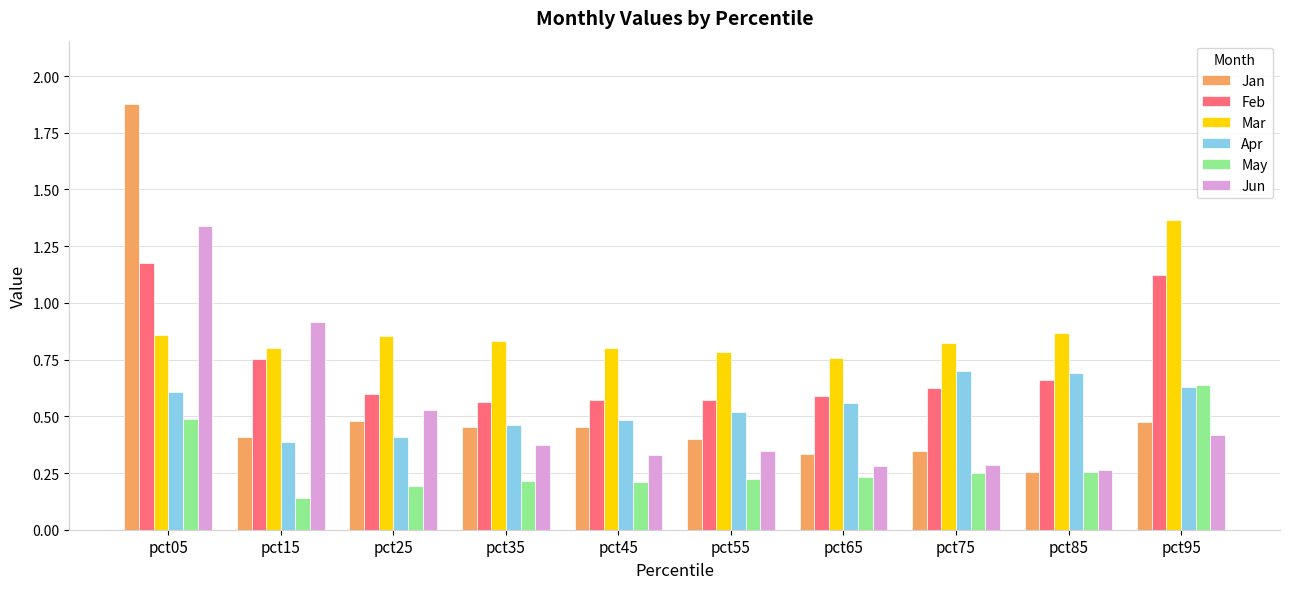

Rank the series by their maximum value, from lowest to highest.

May, Apr, Feb, Jun, Mar, Jan